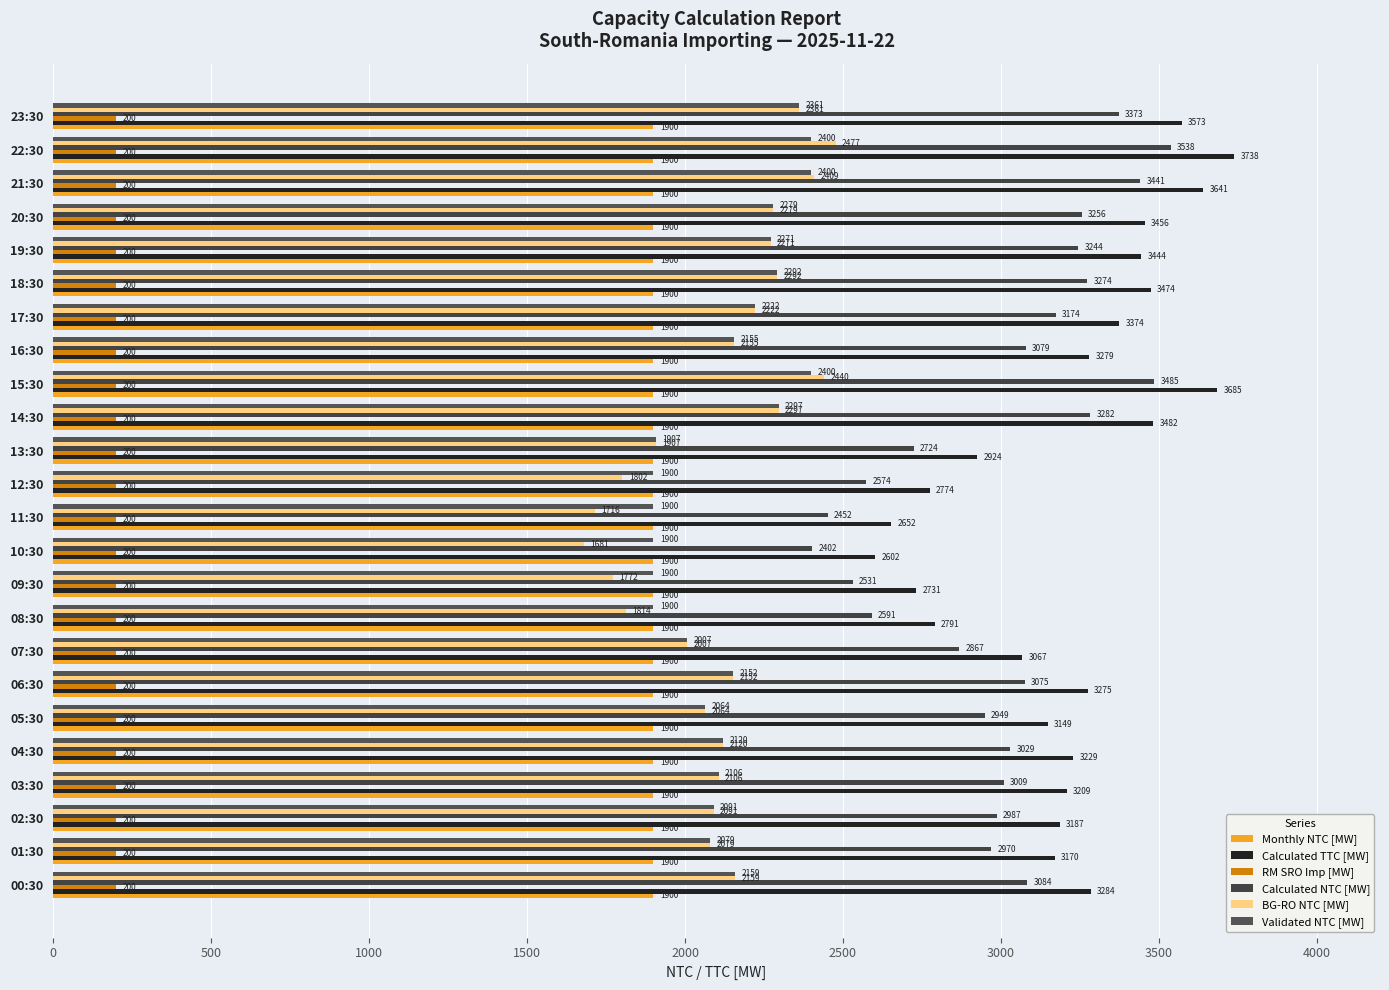

At which label is Validated NTC [MW] closest to 2150?

06:30